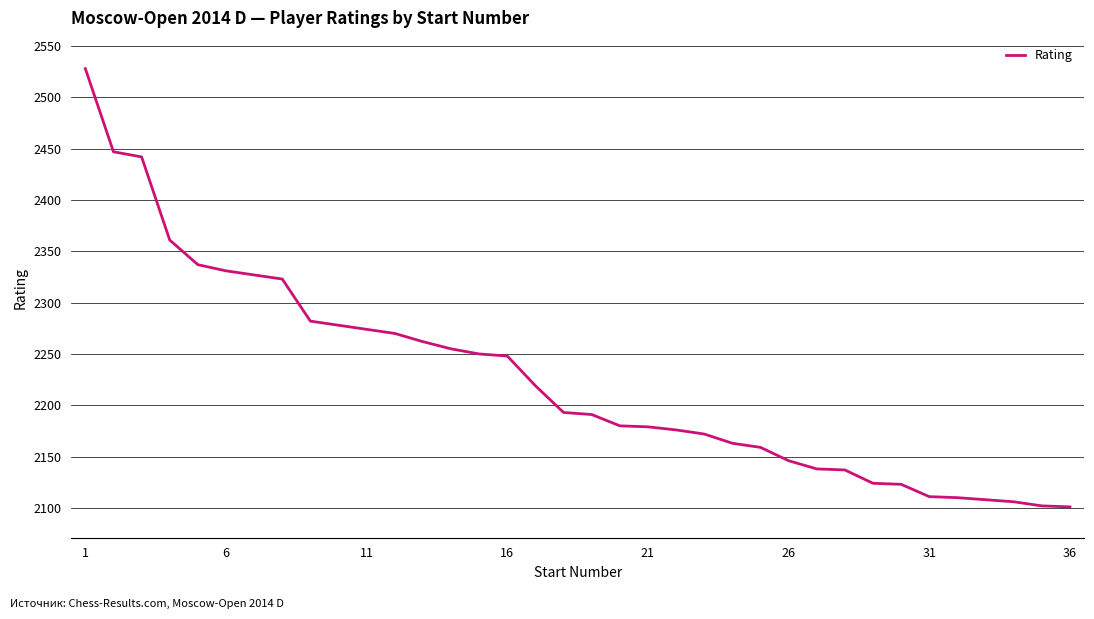

What is the sum of all values?

80153